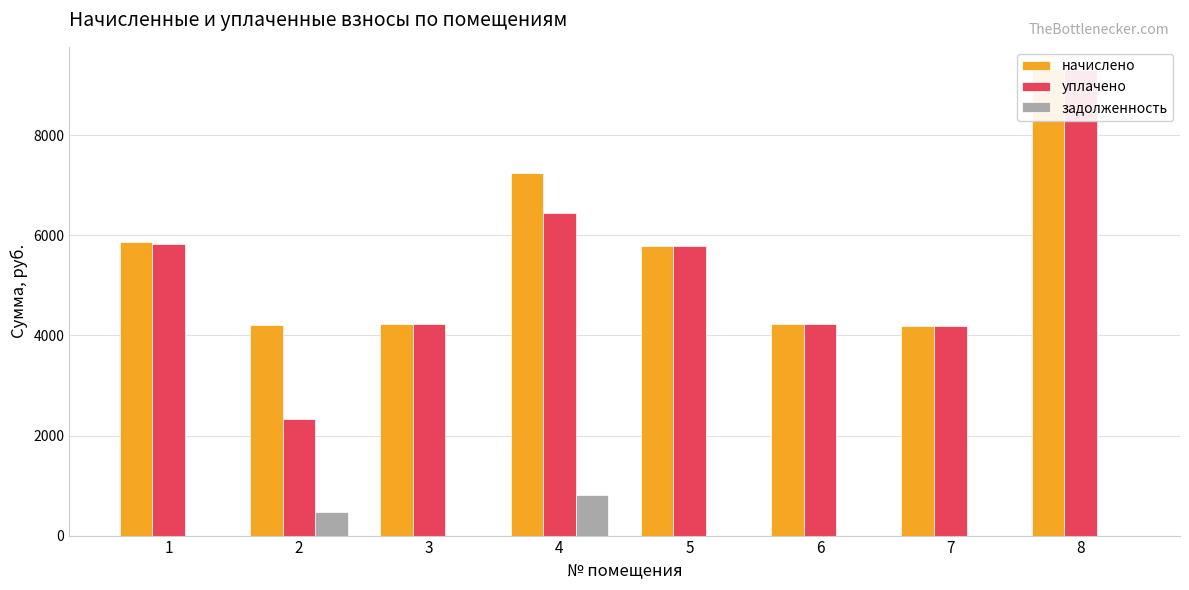

What are all the series names shown in the legend?

начислено, уплачено, задолженность